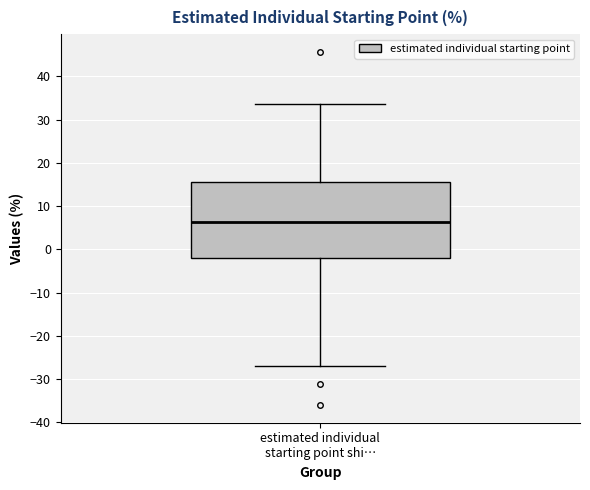

Read this box plot against the y-axis: the position of the median line, the range covered by the box, and the ends of both whiskers. The values are not printed on the chart, so give them approximately, as read against the axis.

median 6, box -2 to 16, whiskers -27 to 34